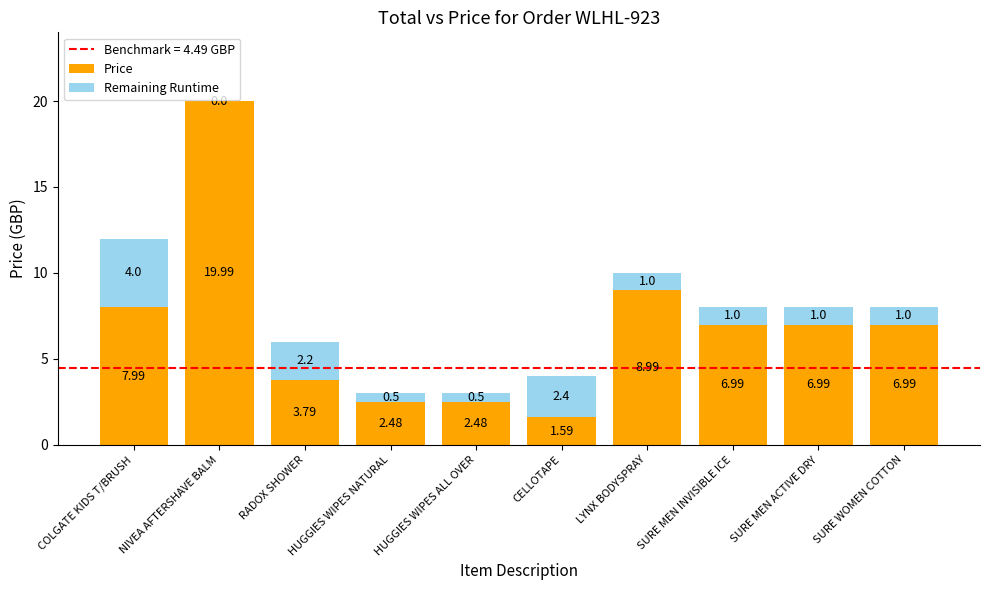

What is the total value across all series at LYNX BODYSPRAY?

10.0